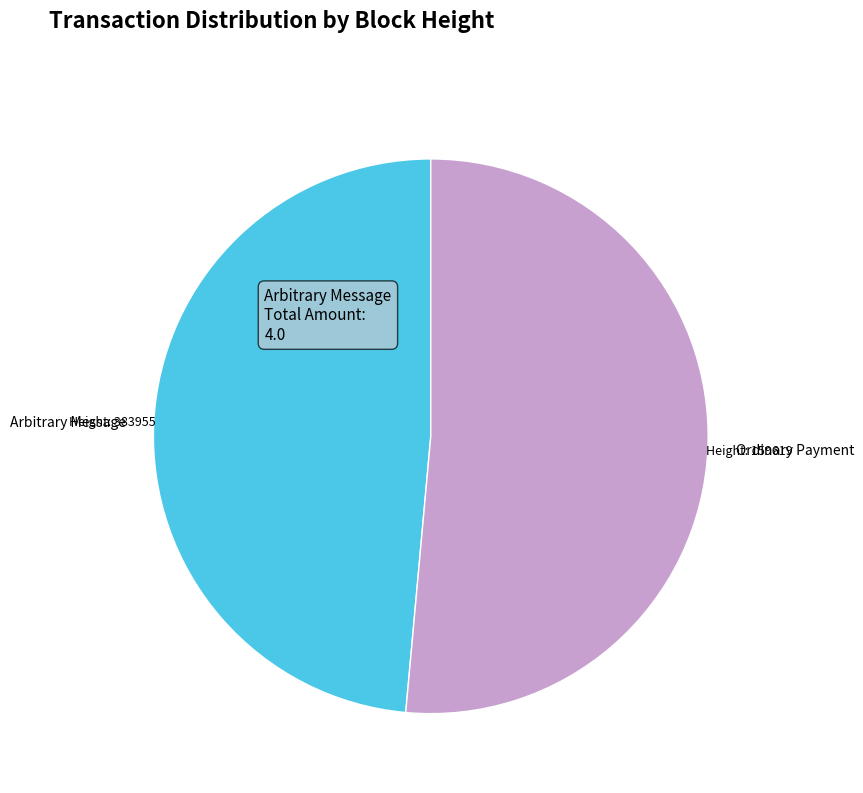

Which slice is the smallest?

Arbitrary Message